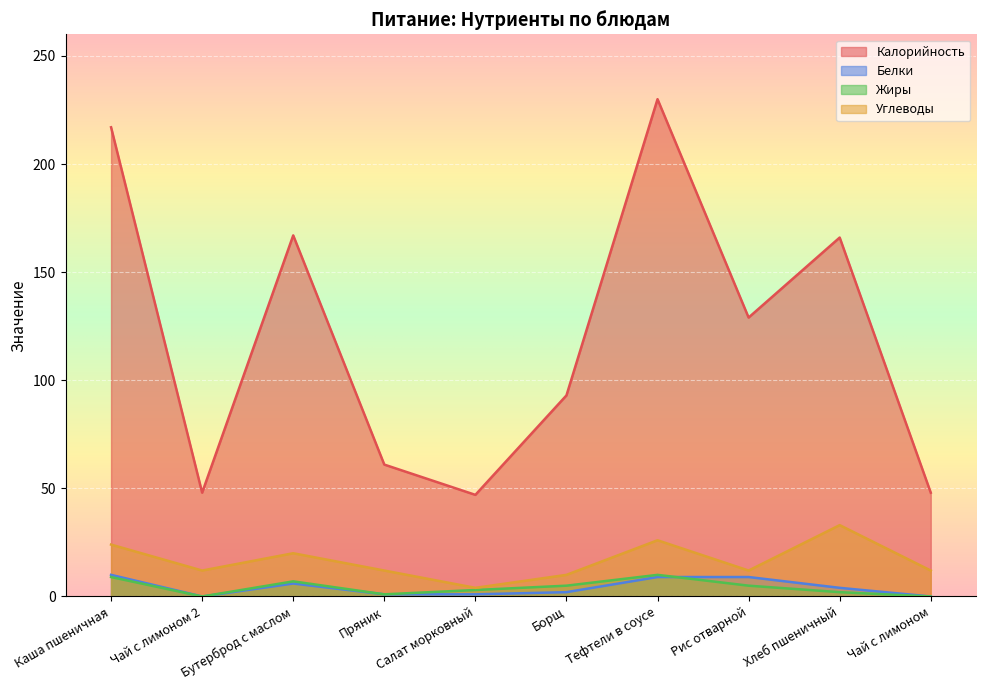

The Белки series shows 5 at Рис отварной. True or false?

False